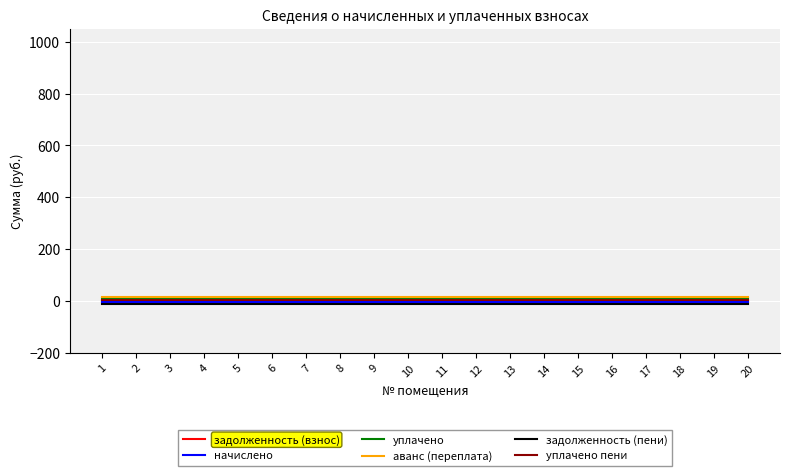

True or false: аванс (переплата) and задолженность (пени) cross at least once.

False